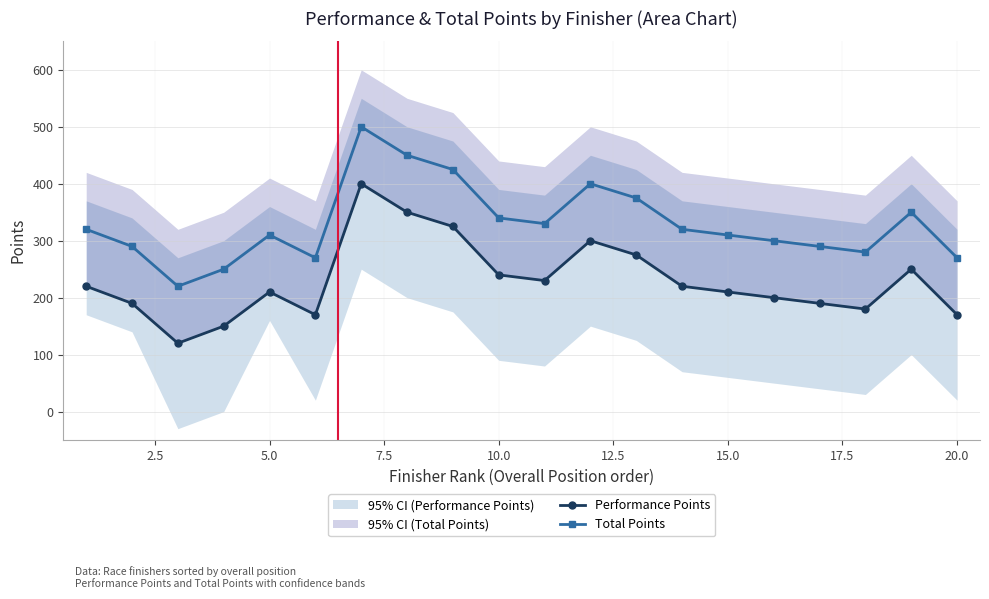

What is the lowest value of the Total Points series?

220